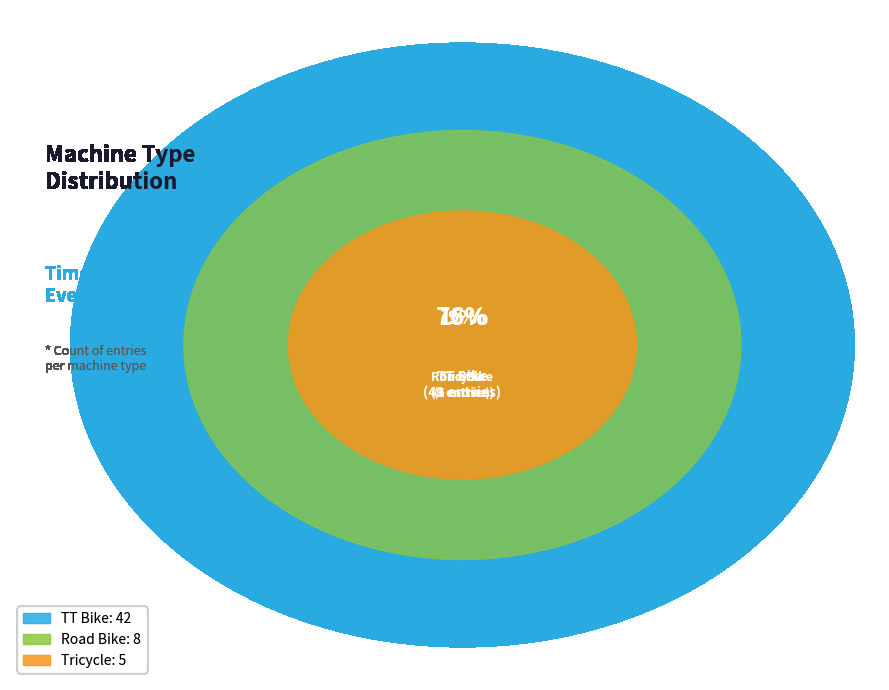

The Road Bike slice represents 15% of the pie. True or false?

True